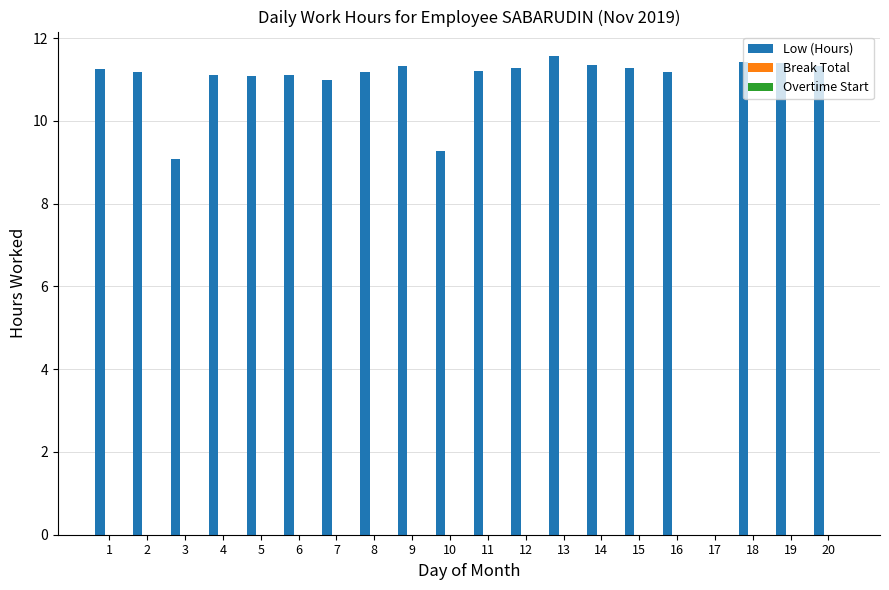

Which has a higher value, 13 or 6?

13